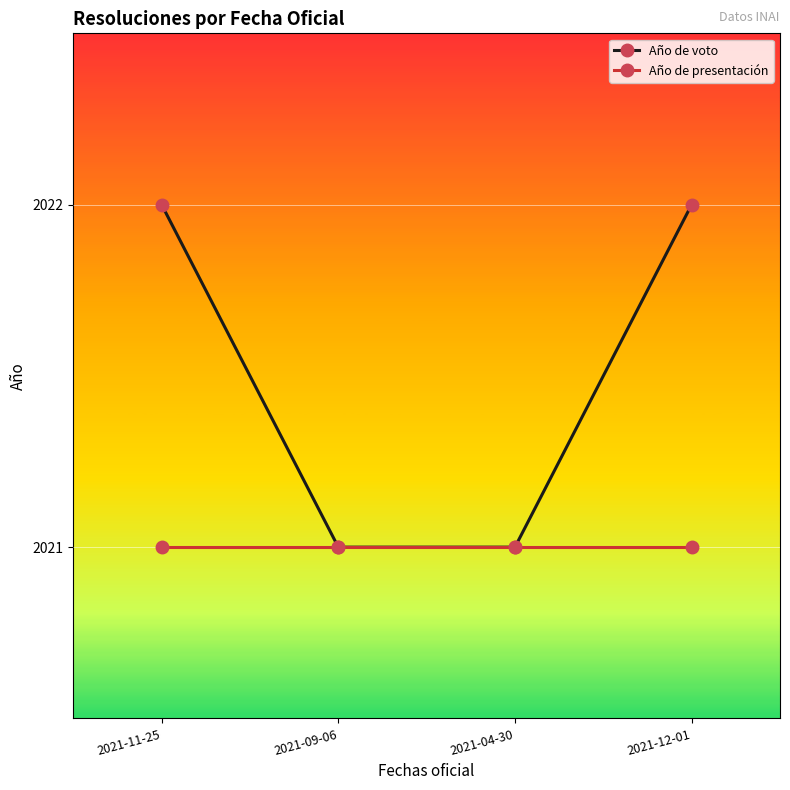

List the series in order of their peak value, lowest first.

Año de presentación, Año de voto